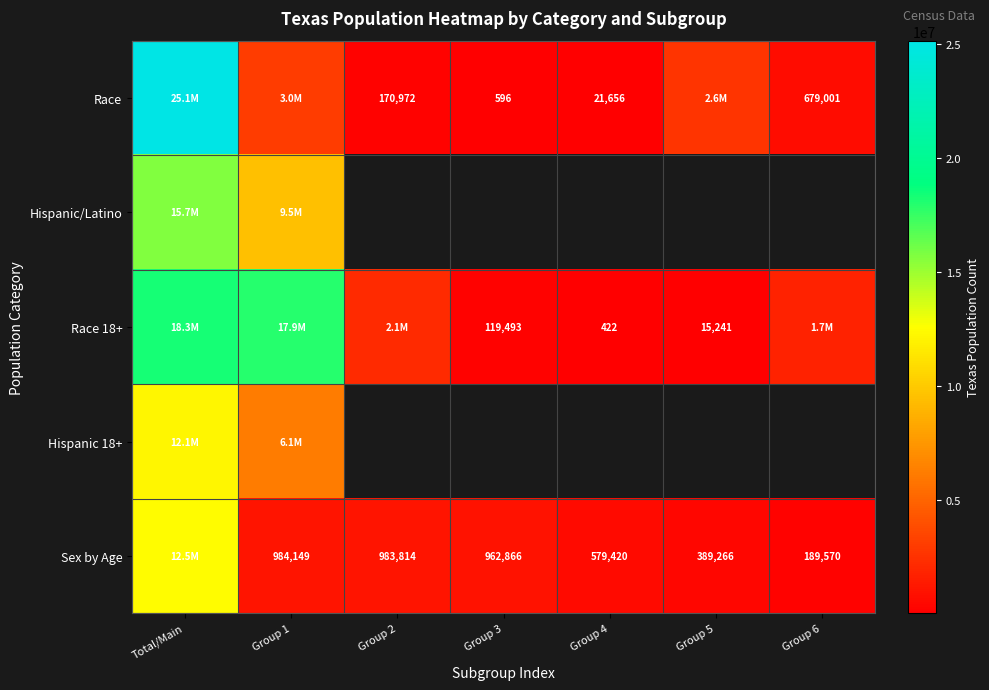

What is the minimum value shown in the chart?

422.0